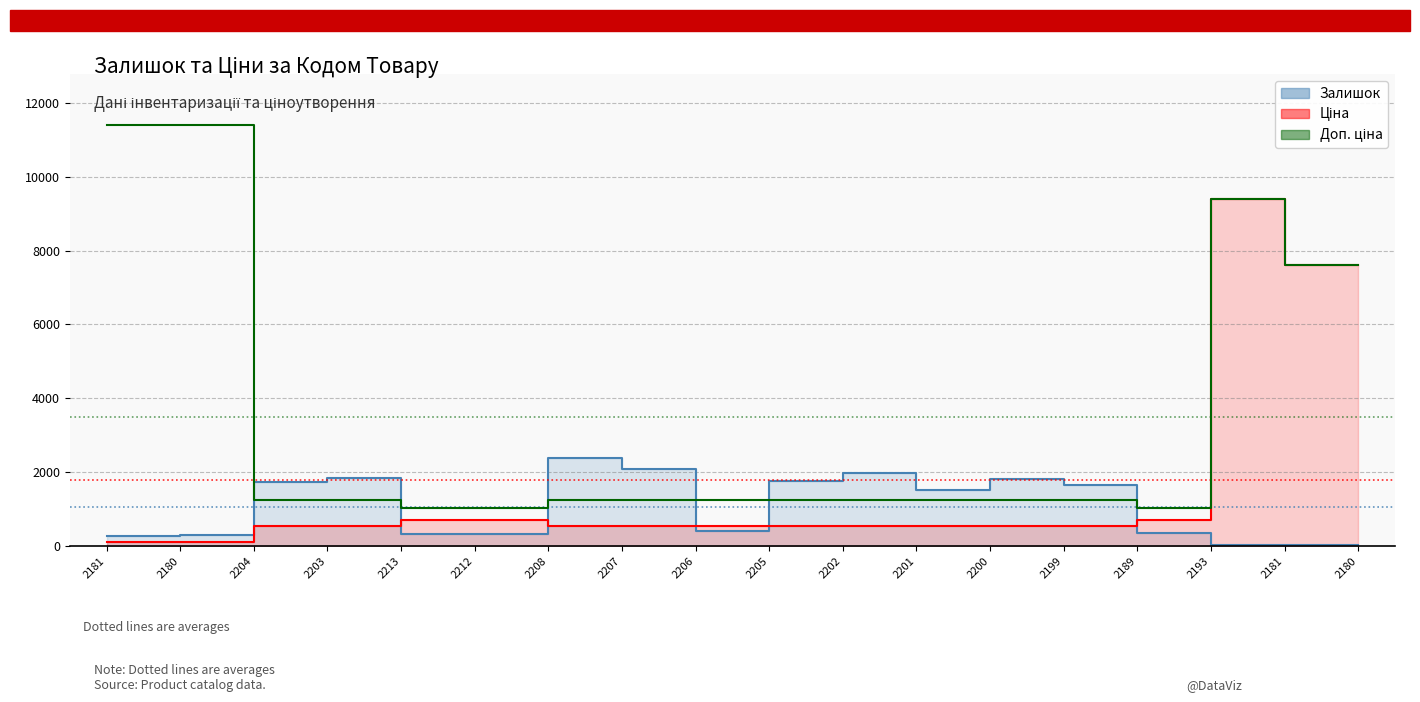

Which series has the largest total across all categories?

Доп. ціна